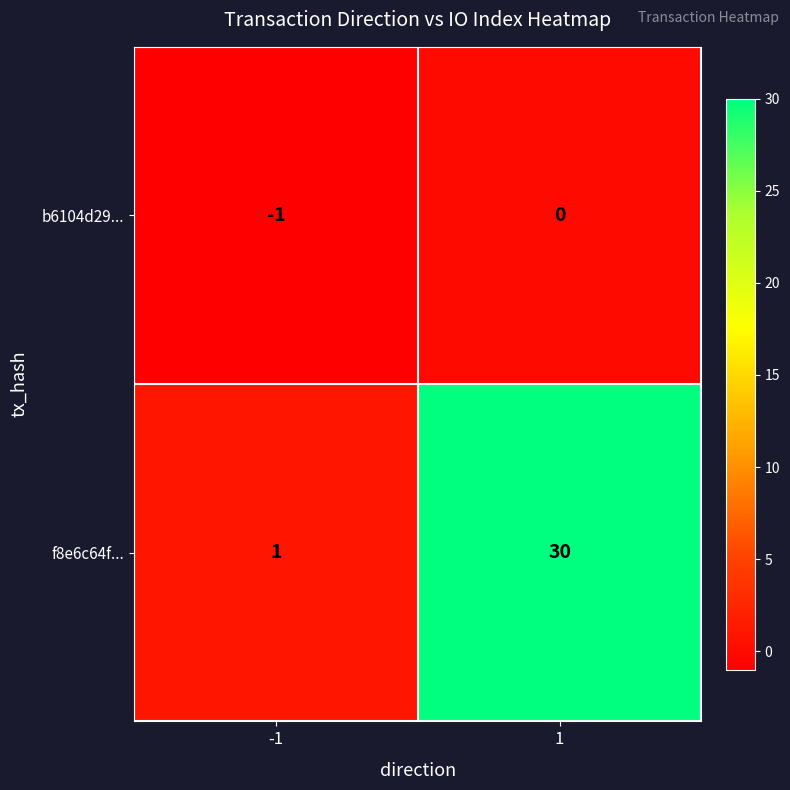

Which category has the highest value across all series?

1